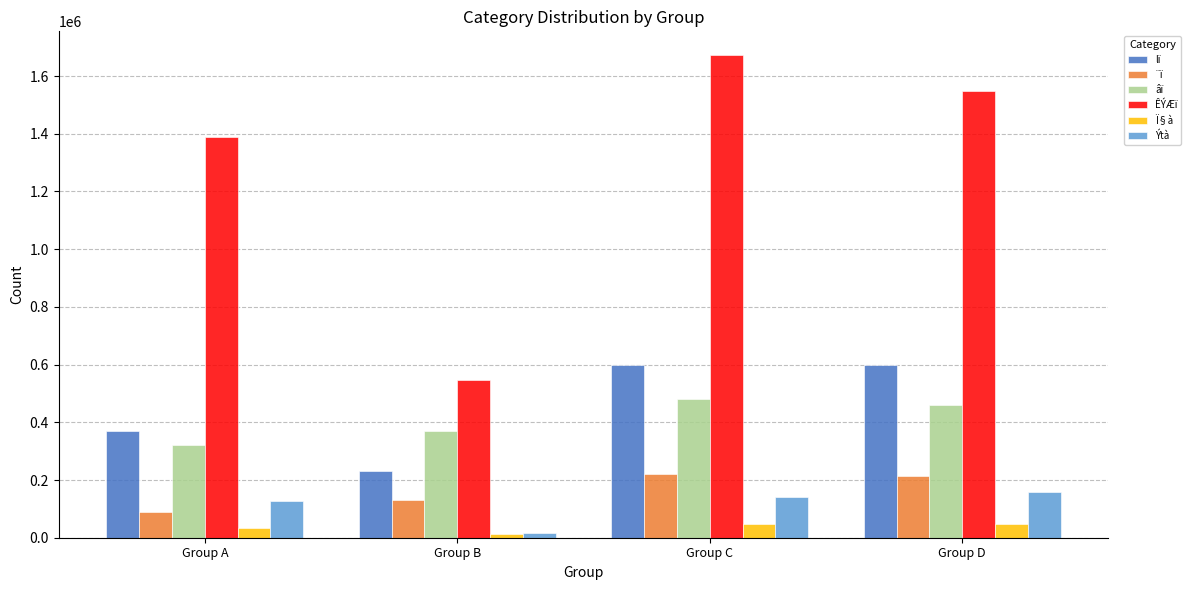

The value of ÊÝÆï at Group A is 1389306. True or false?

True